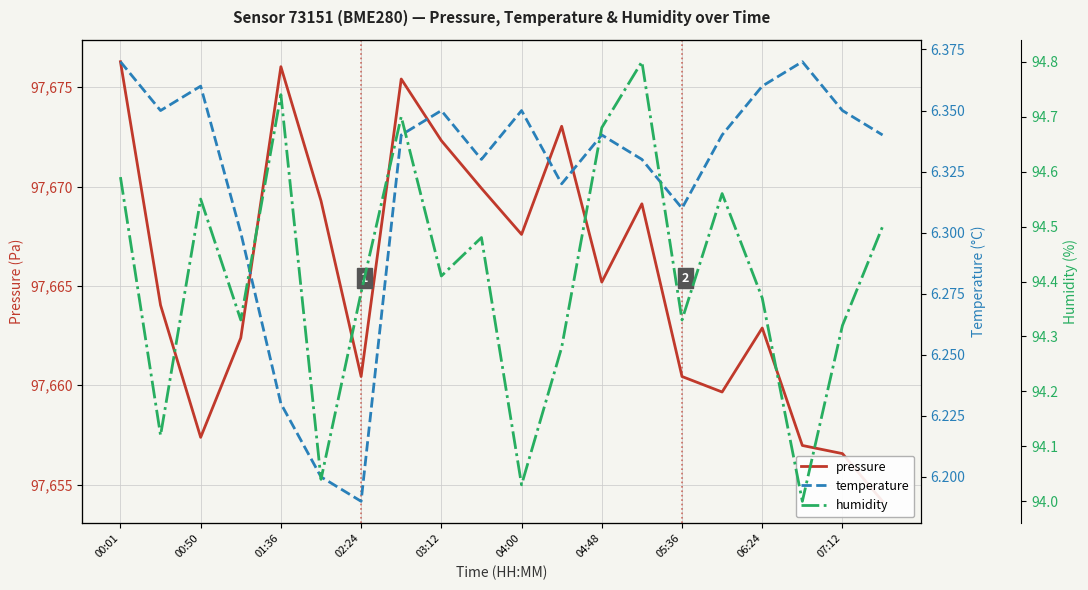

What is the lowest value of the temperature series?

6.2